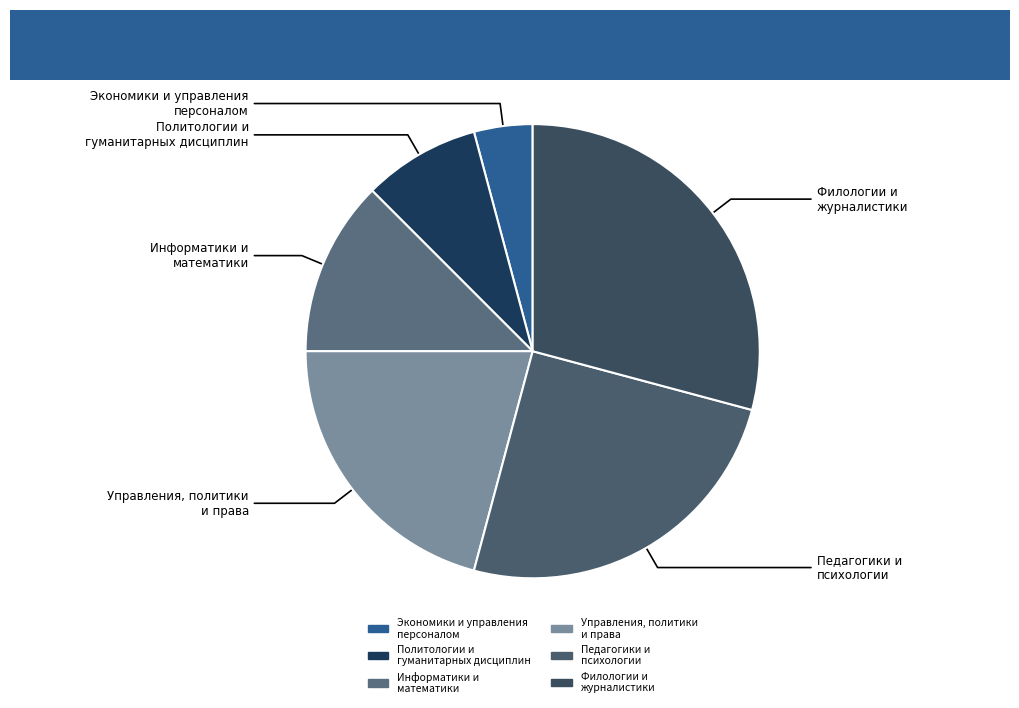

What is the smallest slice in the pie chart?

Экономики и управления персоналом